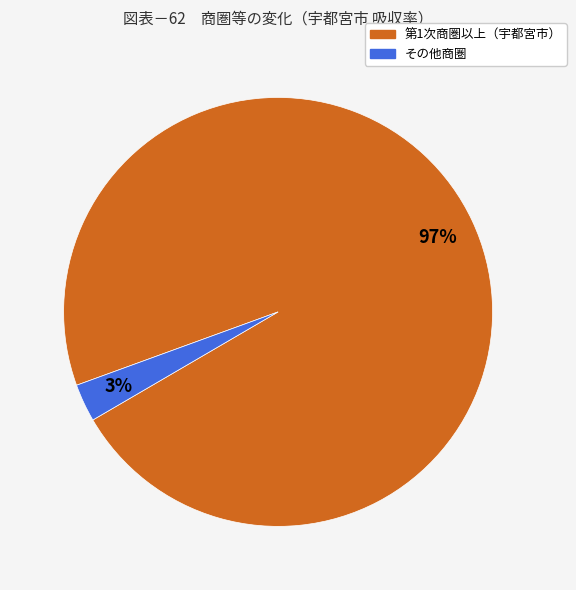

To the nearest percent, what is the average slice percentage?

50%